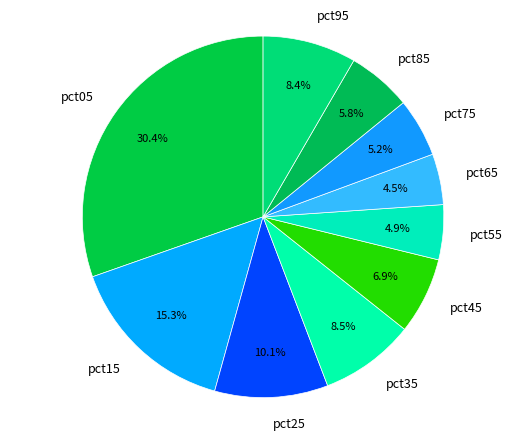

Which category has the biggest portion of the pie?

pct05